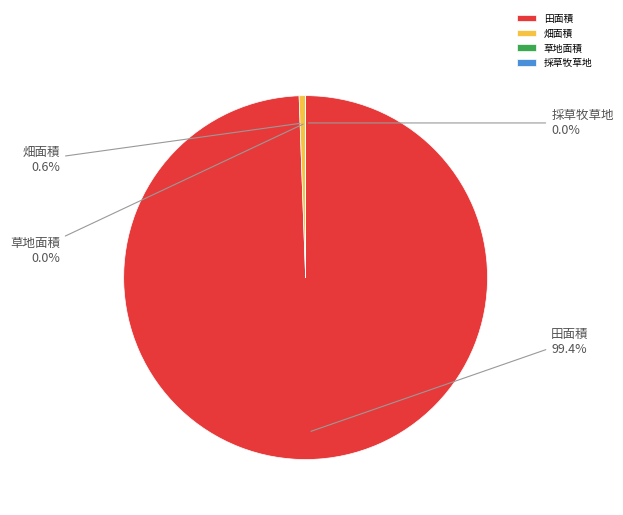

What is the largest slice in the pie chart?

田面積